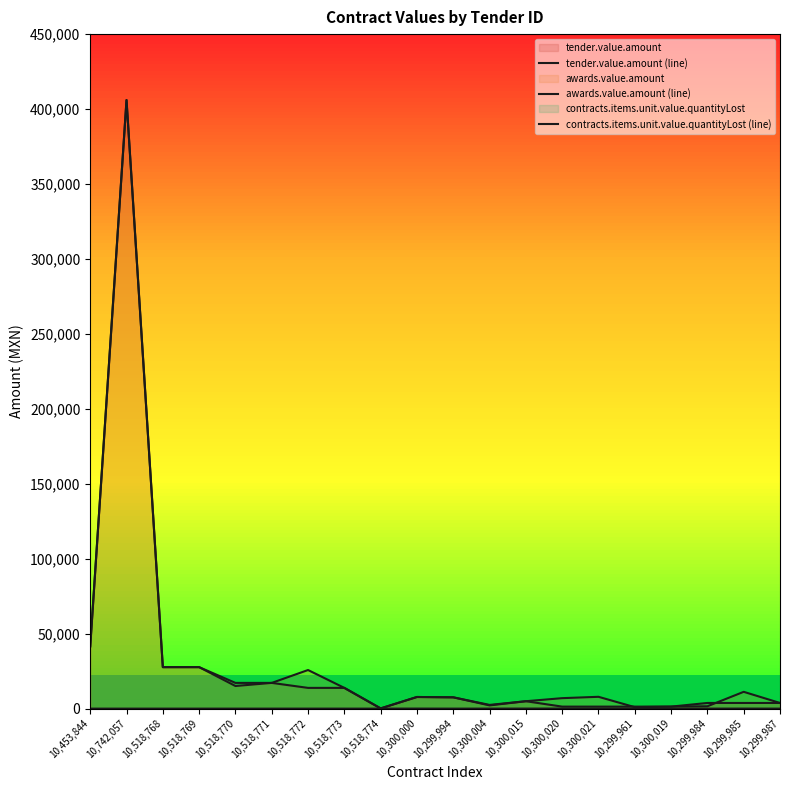

Which series has the widest spread of values?

tender.value.amount (line)